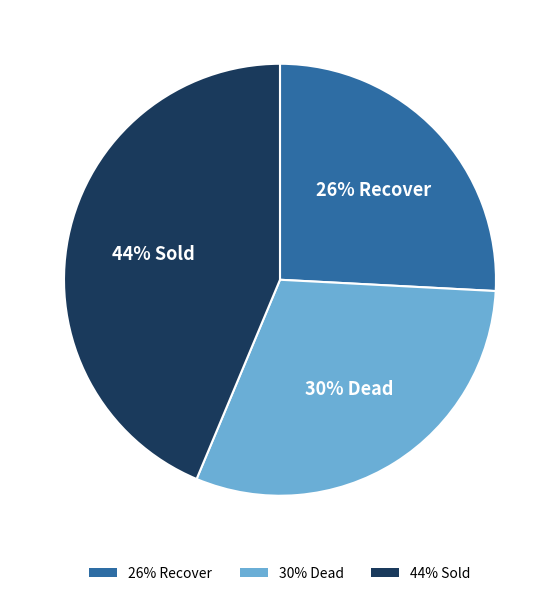

Is it true that 30% Dead is 30% of the pie?

True